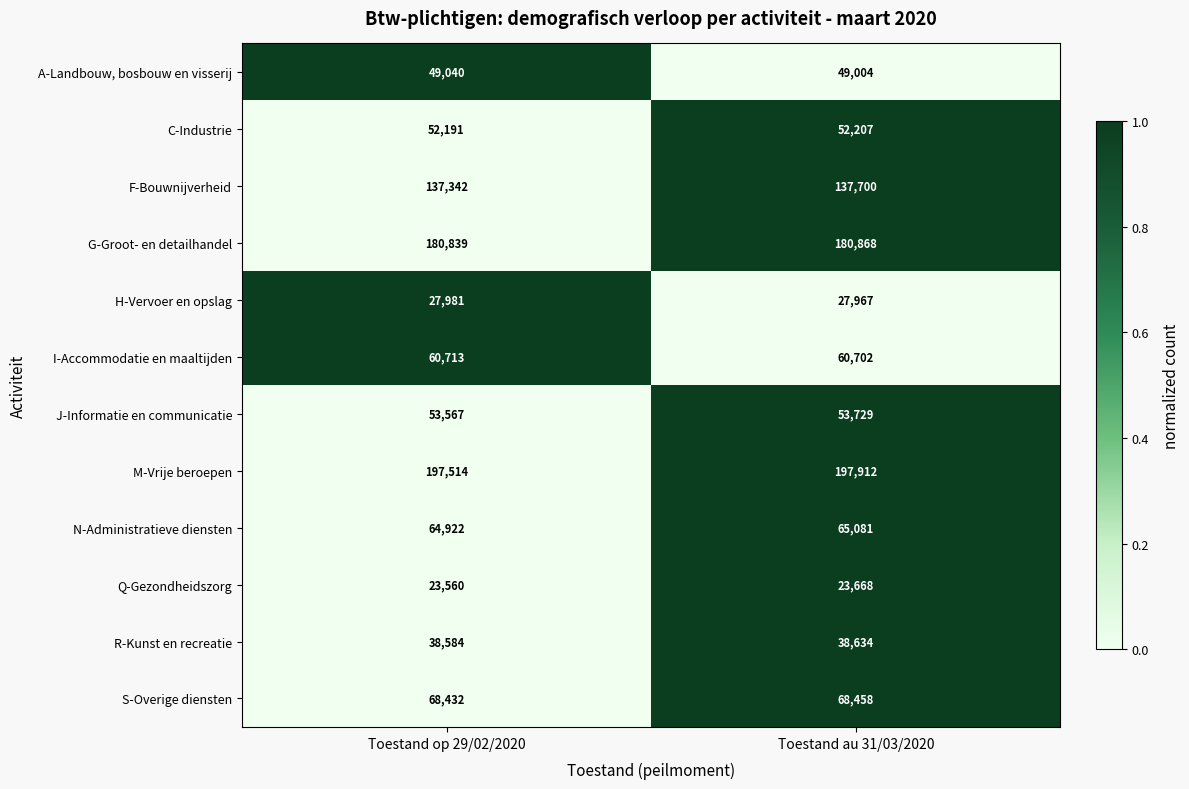

The H-Vervoer en opslag series shows 27967 at Toestand au 31/03/2020. True or false?

True